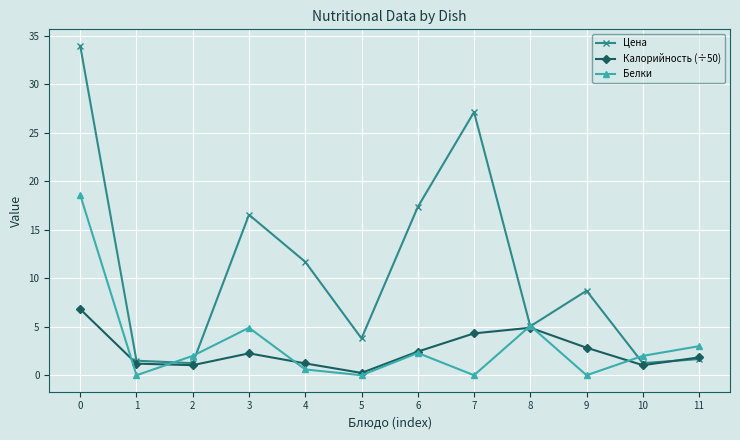

At 7, list the series in order from largest to smallest.

Цена, Калорийность (÷50), Белки